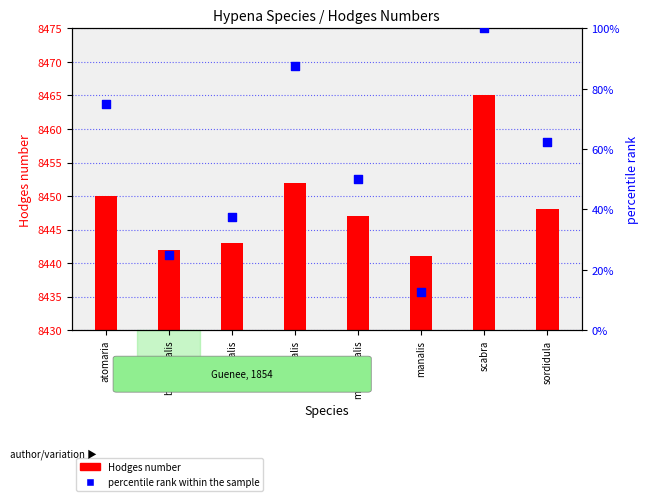

At how many categories does at least one series exceed 4024?

8